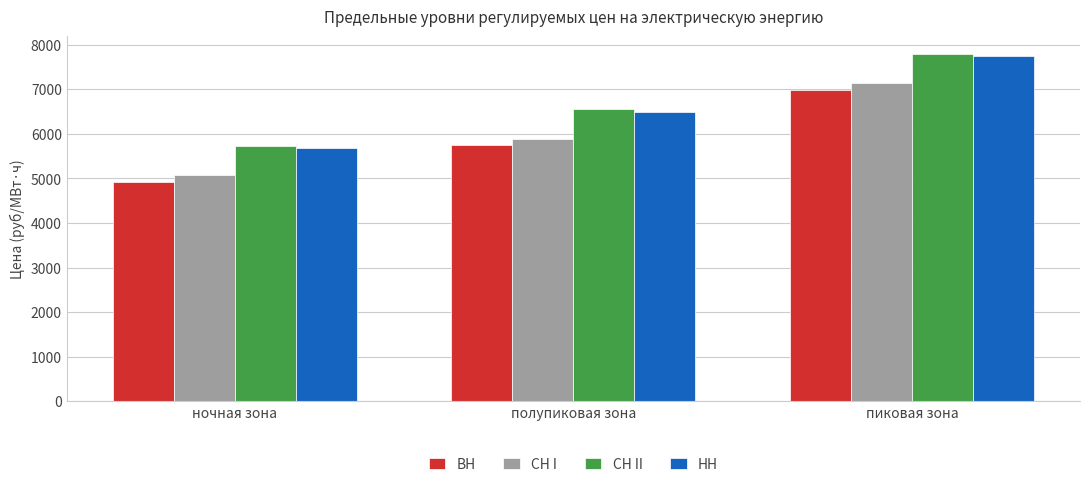

What position from the left is ночная зона?

1